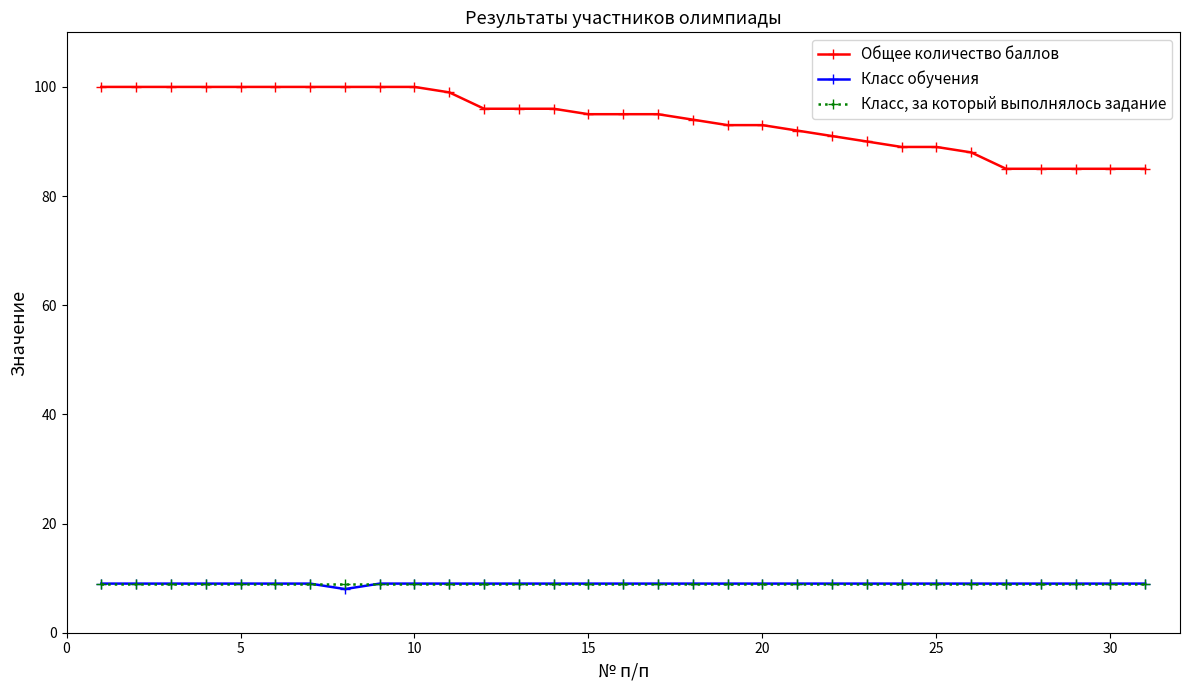

True or false: Класс, за который выполнялось задание and Общее количество баллов intersect in this chart.

False